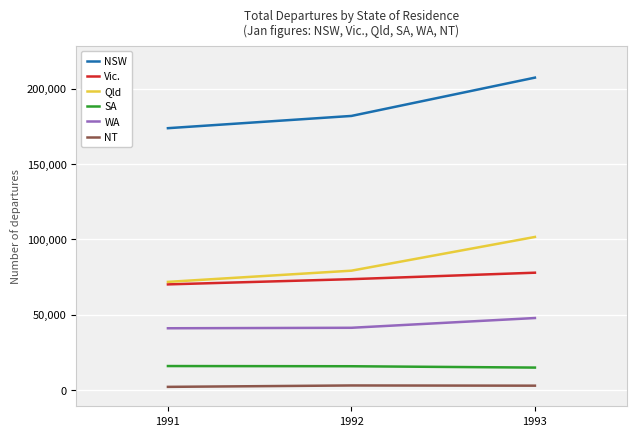

Reading left to right, list all the values displayed in this chart.

NSW: 1991=173740	1992=181870	1993=207300
Vic.: 1991=70040	1992=73510	1993=77800
Qld: 1991=71710	1992=79140	1993=101530
SA: 1991=15830	1992=15700	1993=14810
WA: 1991=40910	1992=41230	1993=47710
NT: 1991=2010	1992=2940	1993=2800